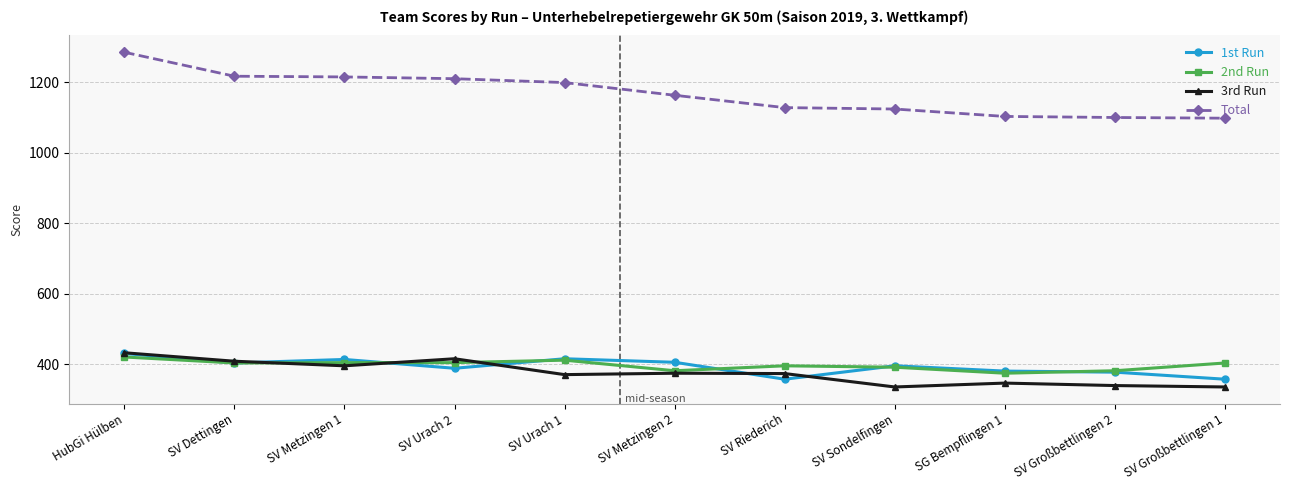

At which category is the sum across all series the highest?

HubGi Hülben